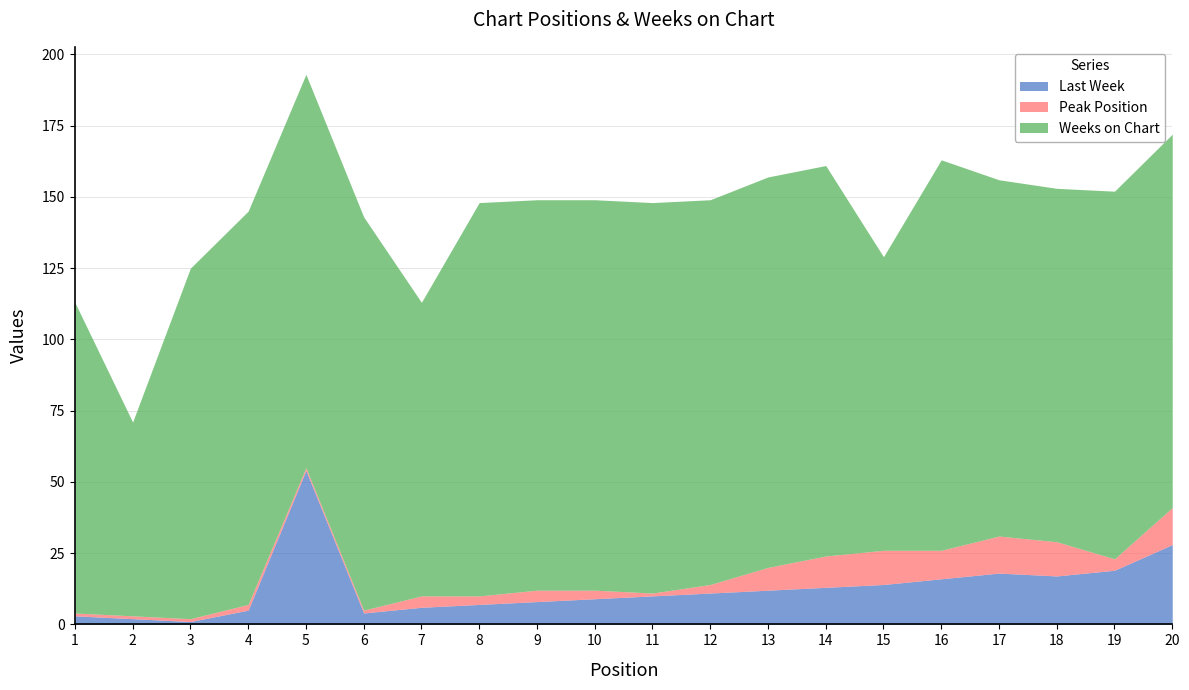

Does the chart display data point markers on the line(s)?

No